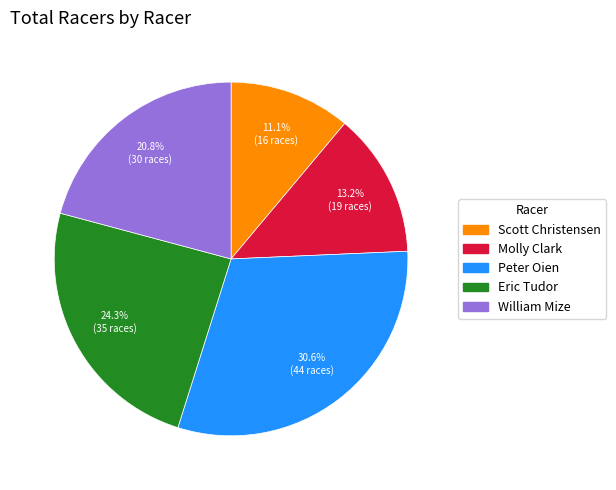

Does any single category account for the majority?

No